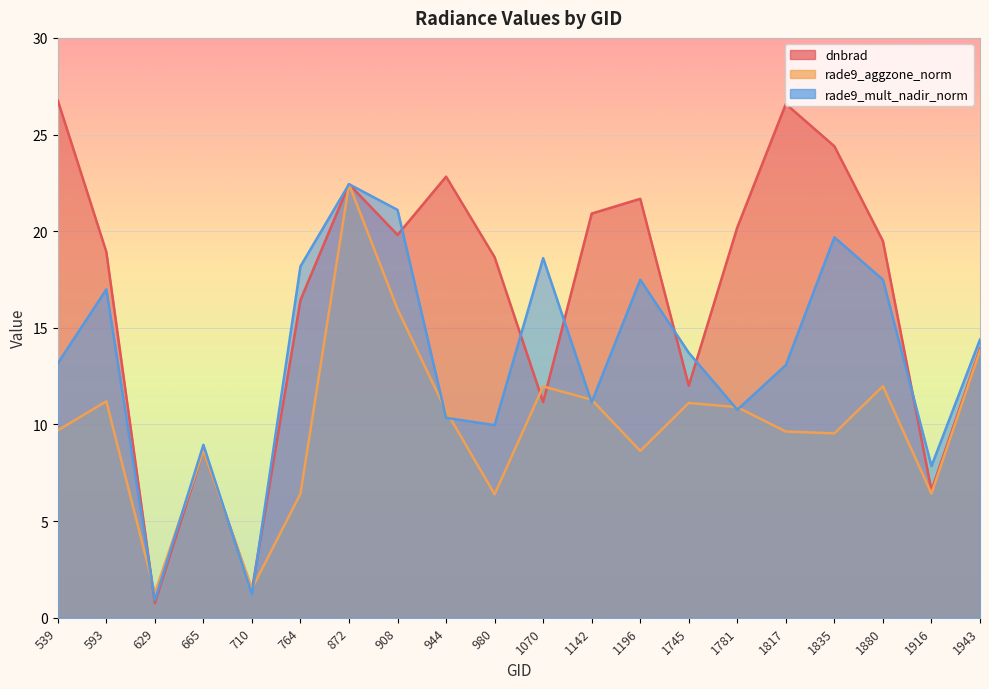

How many values in the rade9_aggzone_norm series exceed 10?

10